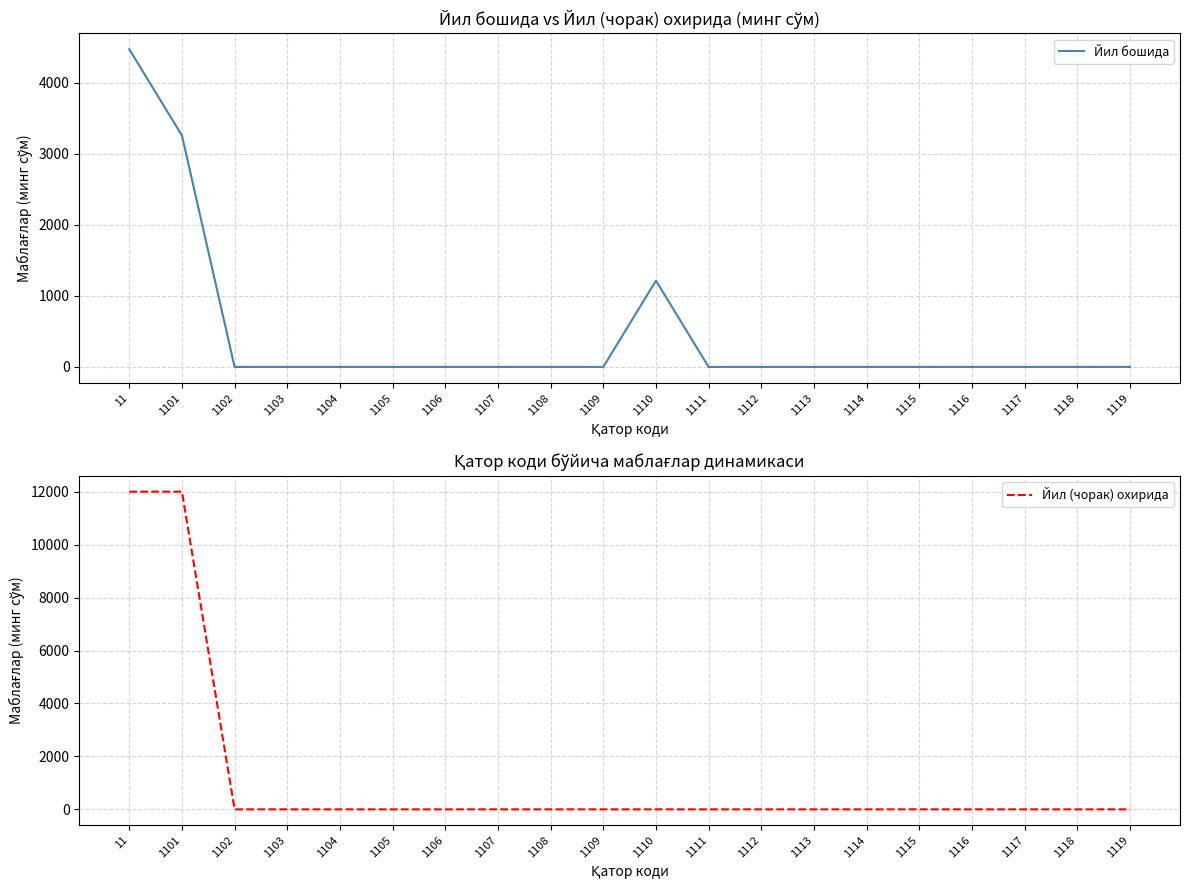

What is the sum of all Йил бошида values?

8944.4